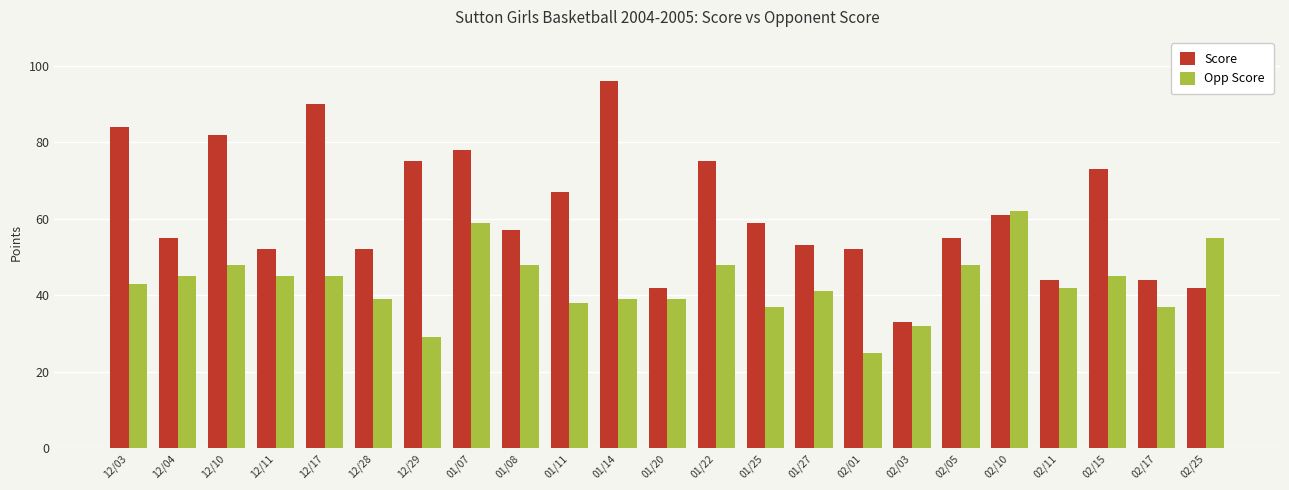

What is the sum of the Score values at 01/22 and 02/15?

148